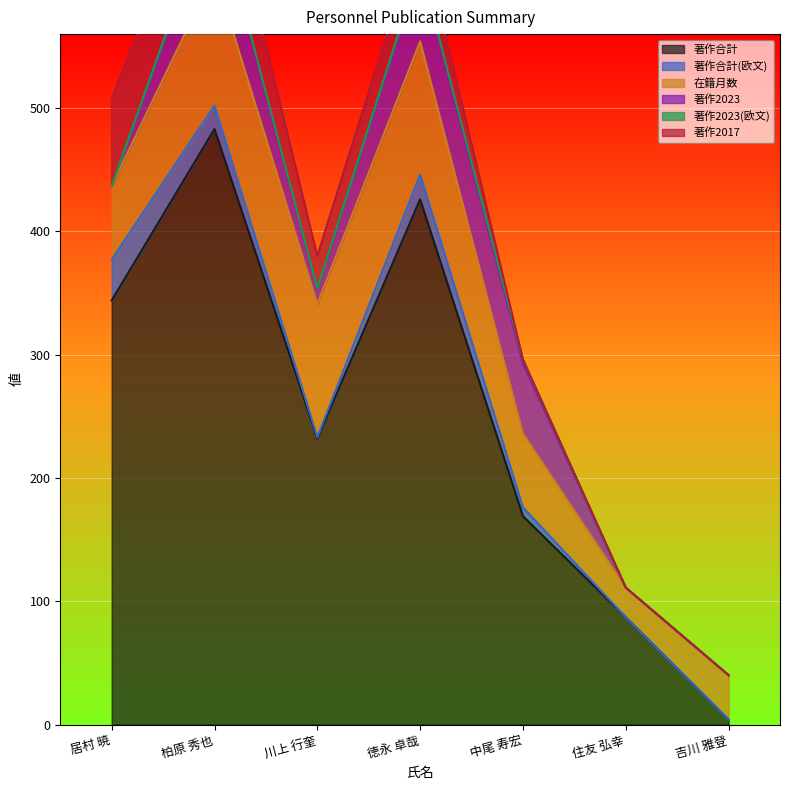

Which category has the highest value in the 著作合計 series?

柏原 秀也